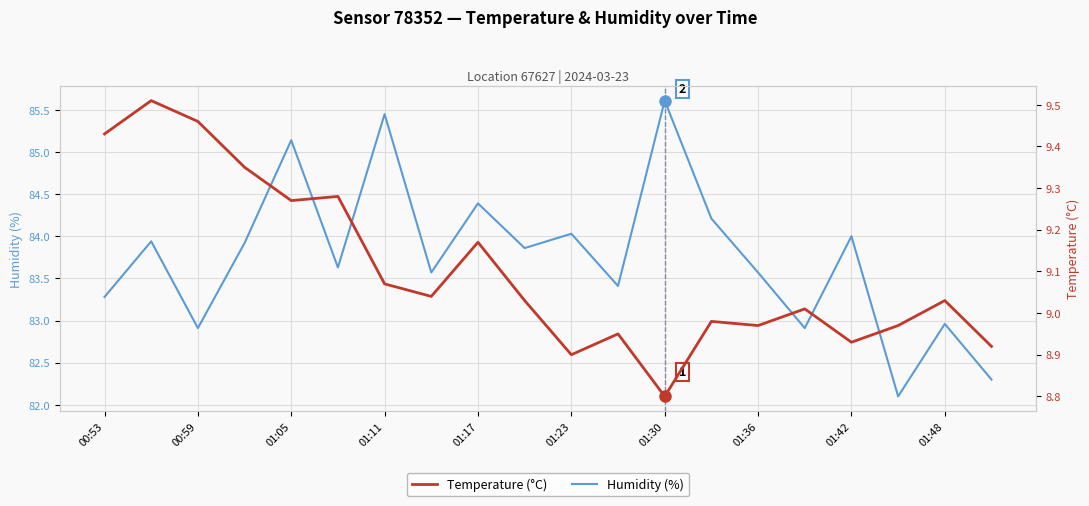

What is the lowest value of the Humidity (%) series?

82.1